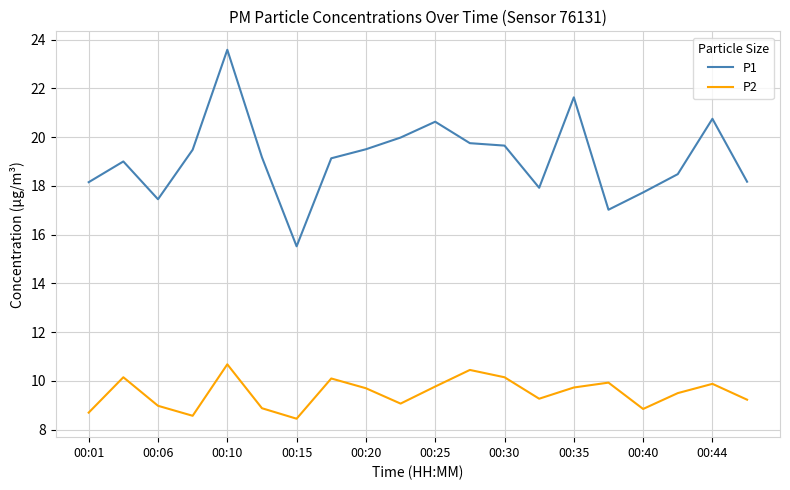

True or false: P1 and P2 cross at least once.

False